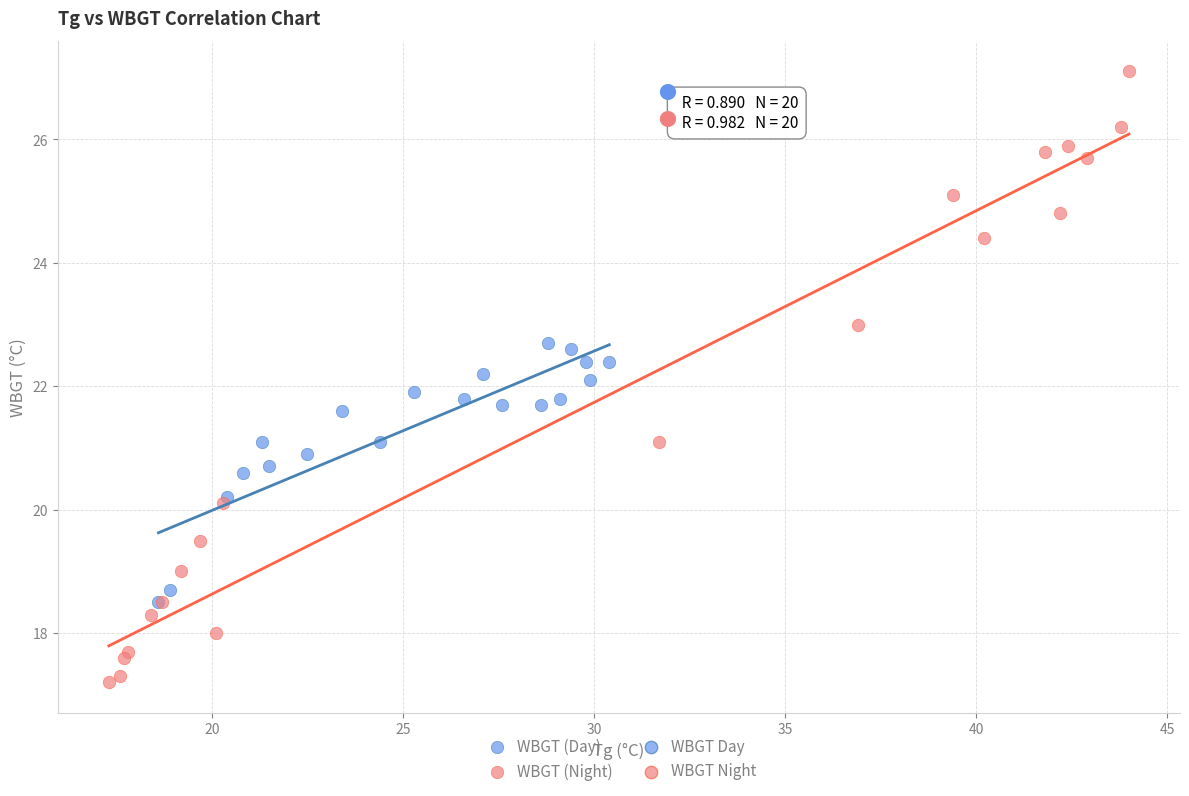

Which series has the largest Y range (max minus min)?

WBGT (Night)